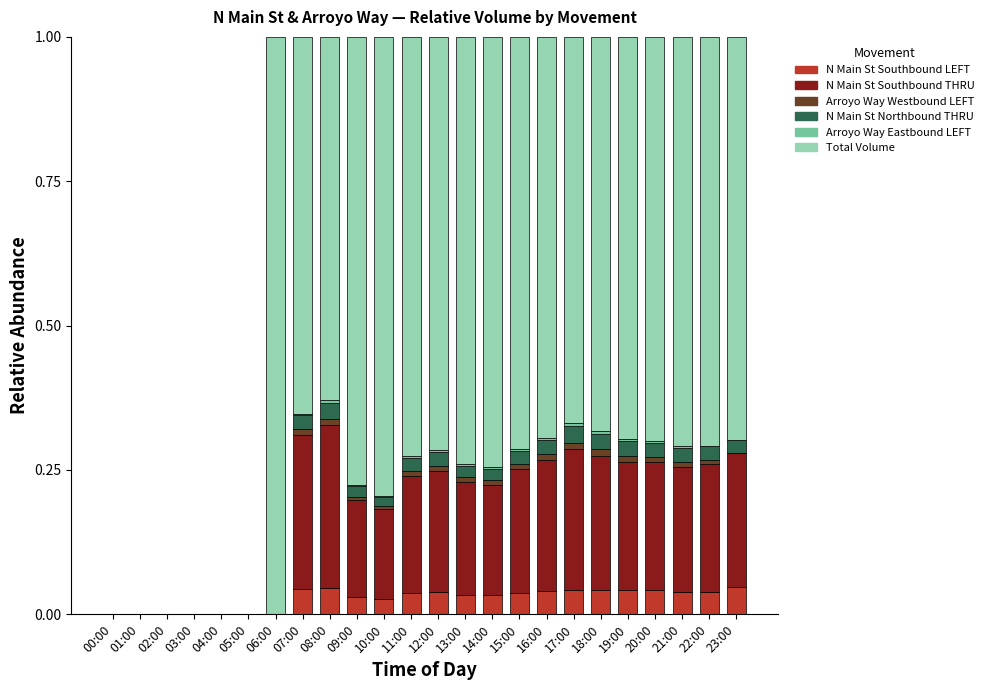

The value of N Main St Southbound LEFT at 16:00 is 0.0. True or false?

True